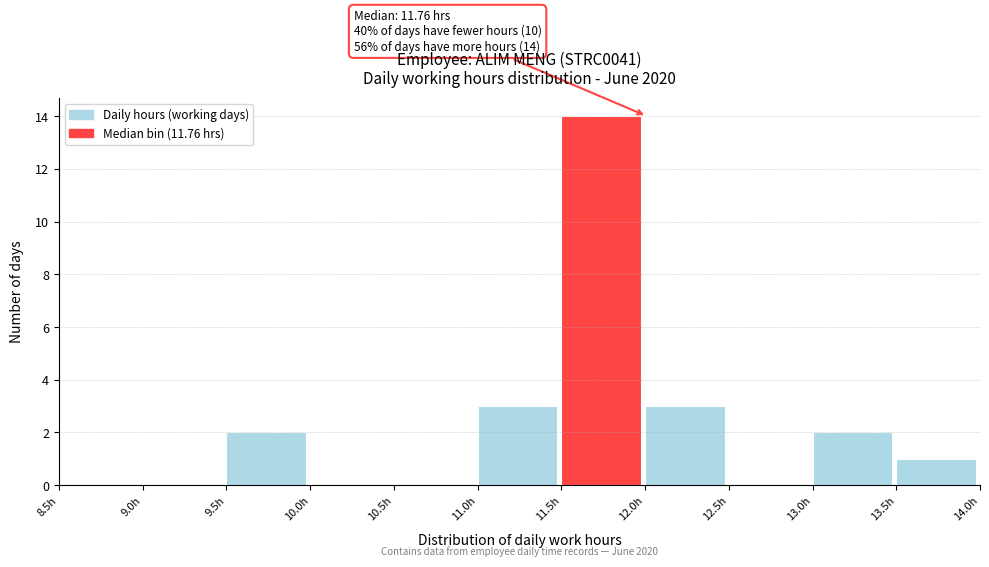

Which range on the x-axis has the tallest bar?

11.5 to 12.0